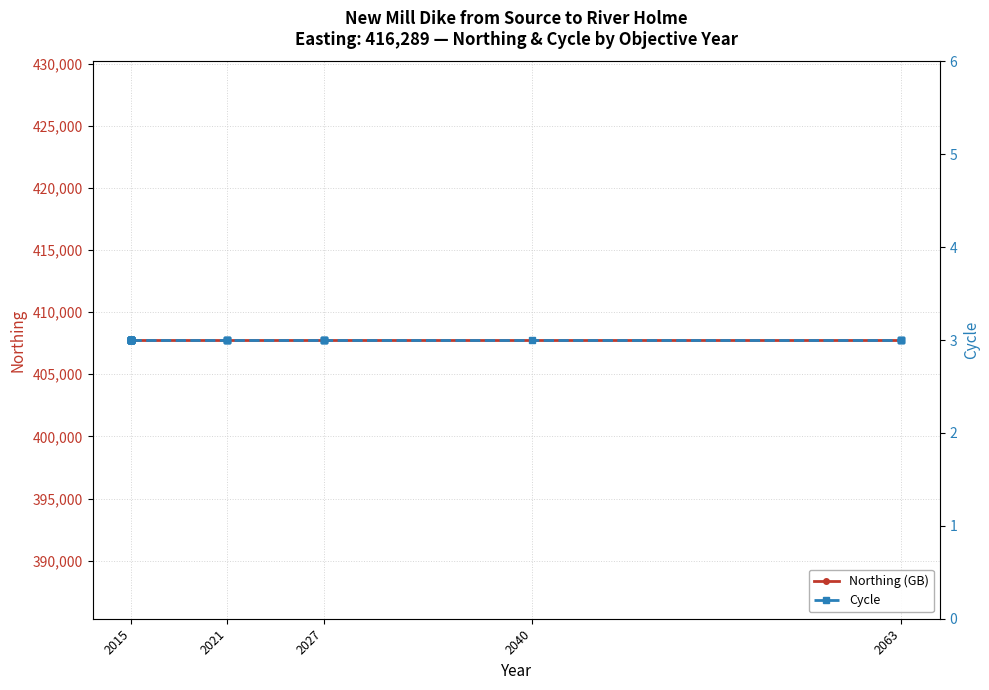

What is the value of the Cycle point at the 9th from the left?

3